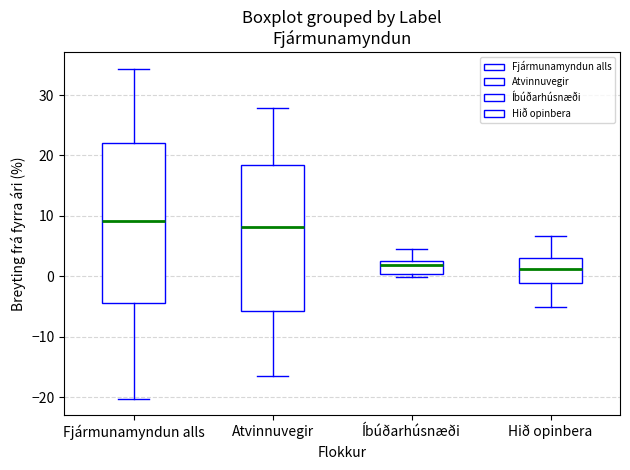

Where is the lower edge of the box for Atvinnuvegir on the y-axis? The values are not printed on the chart, so give them approximately, as read against the axis.

-6